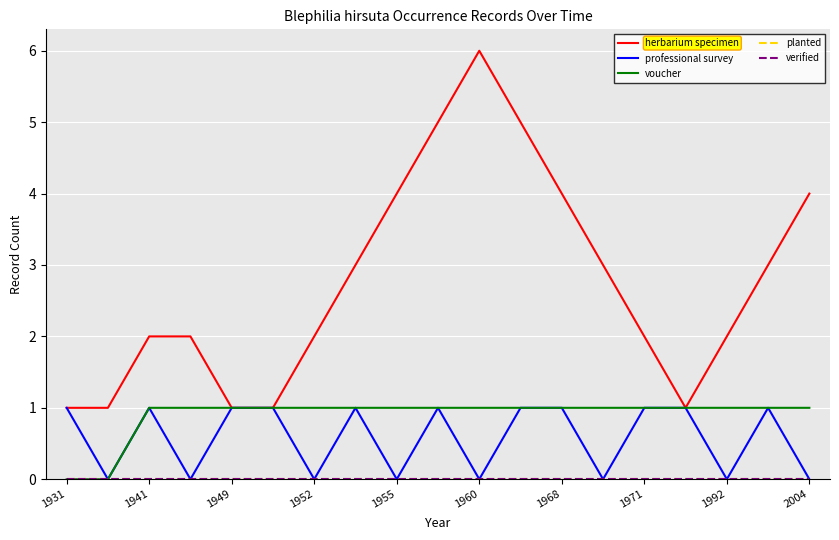

Which category has the lowest value in the planted series?

1931